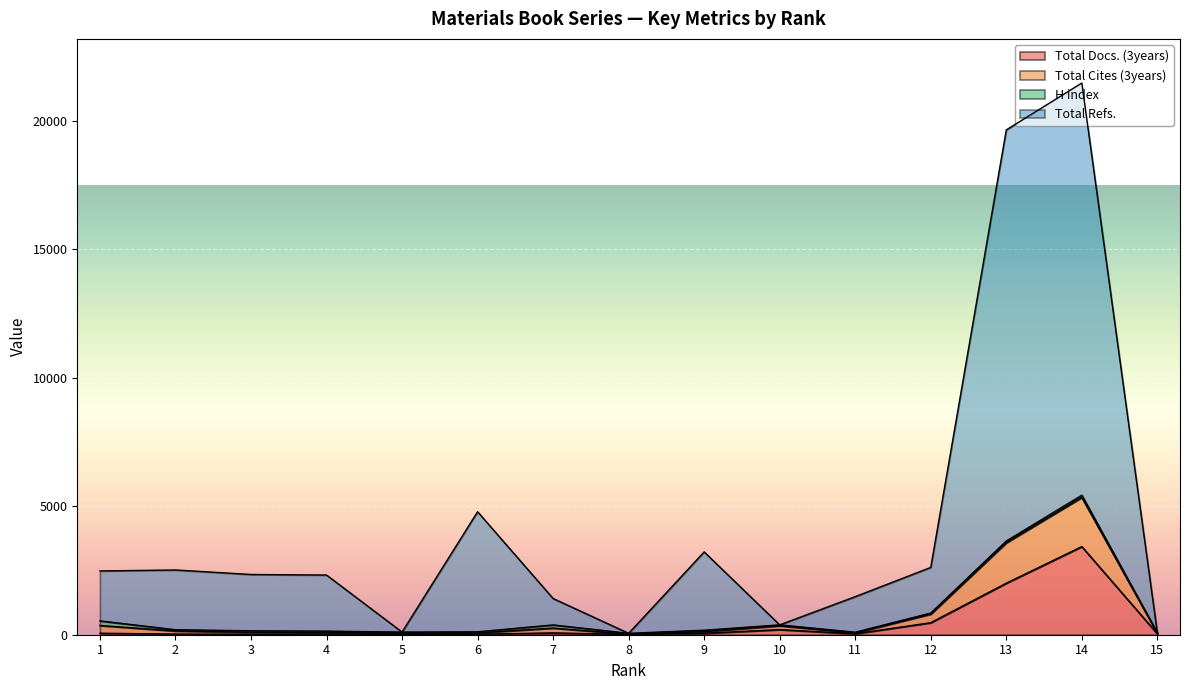

Does the chart display data point markers on the line(s)?

No